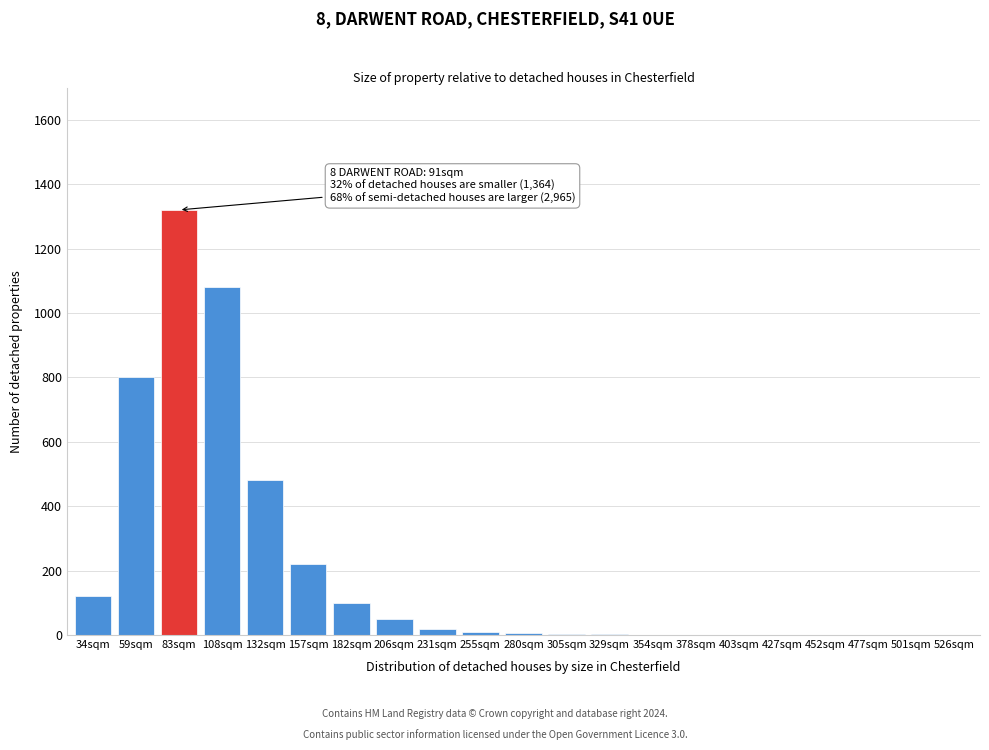

Which has a higher value, 477sqm or 157sqm?

157sqm